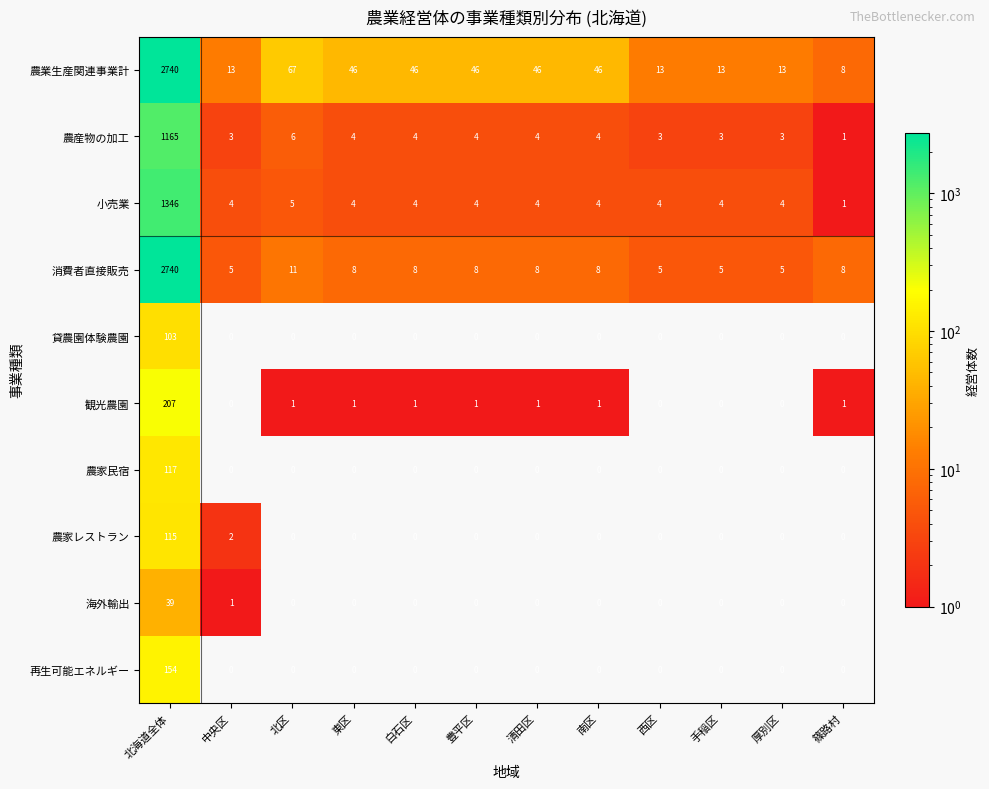

The 農産物の加工 series shows 4 at 東区. True or false?

True